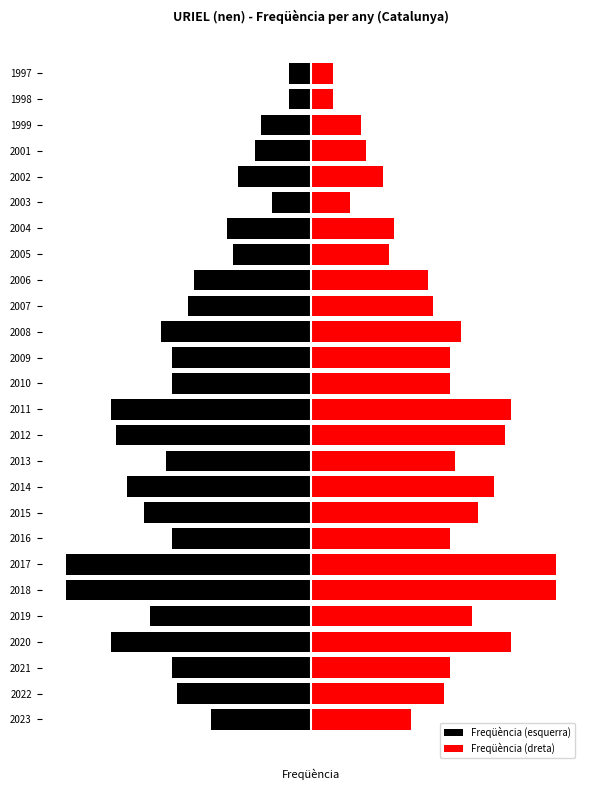

Which series has the widest spread of values?

Freqüència (esquerra)